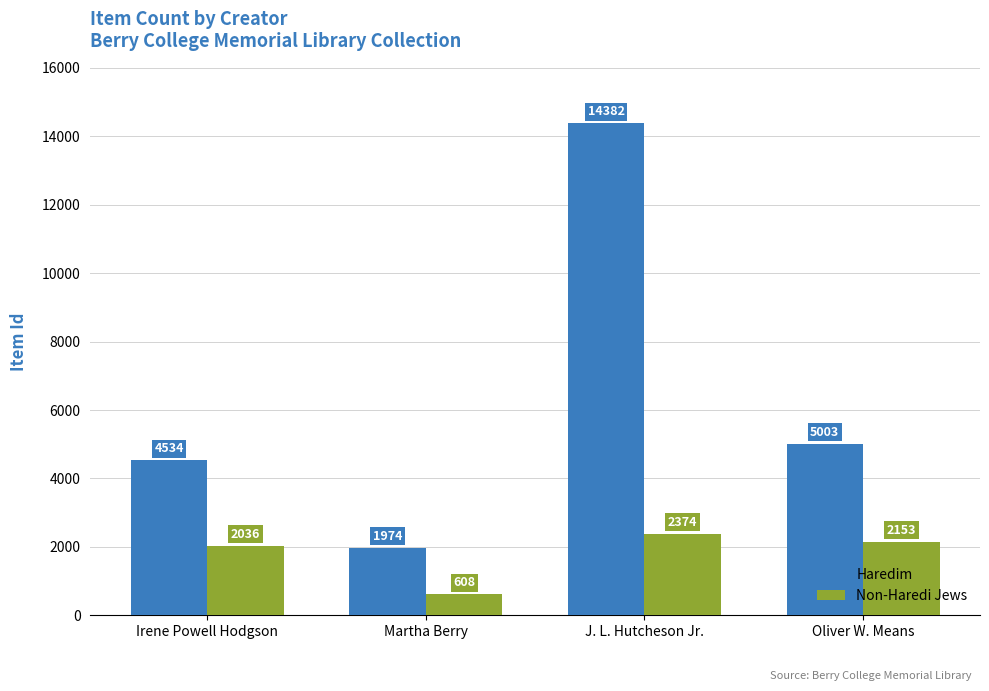

How many data points in Haredim are less than 5003?

2